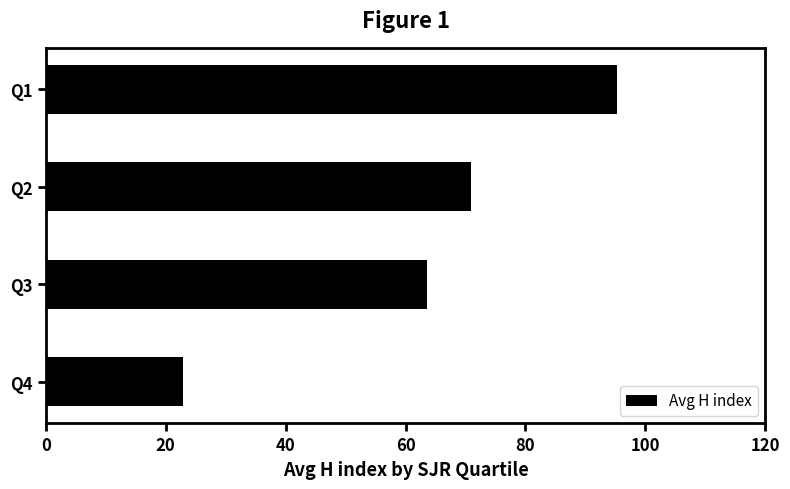

Are the bars grouped side by side (vs. stacked)?

No